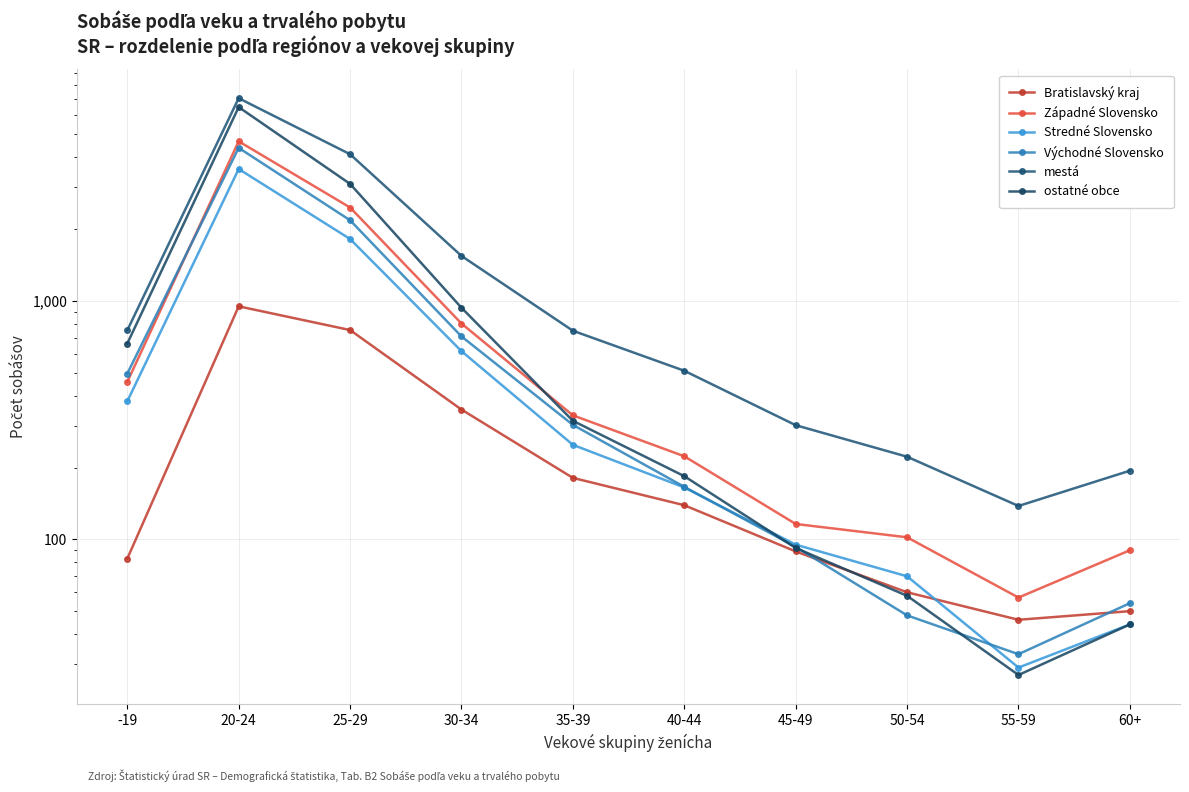

True or false: Stredné Slovensko has more than 0 interior local peaks.

True